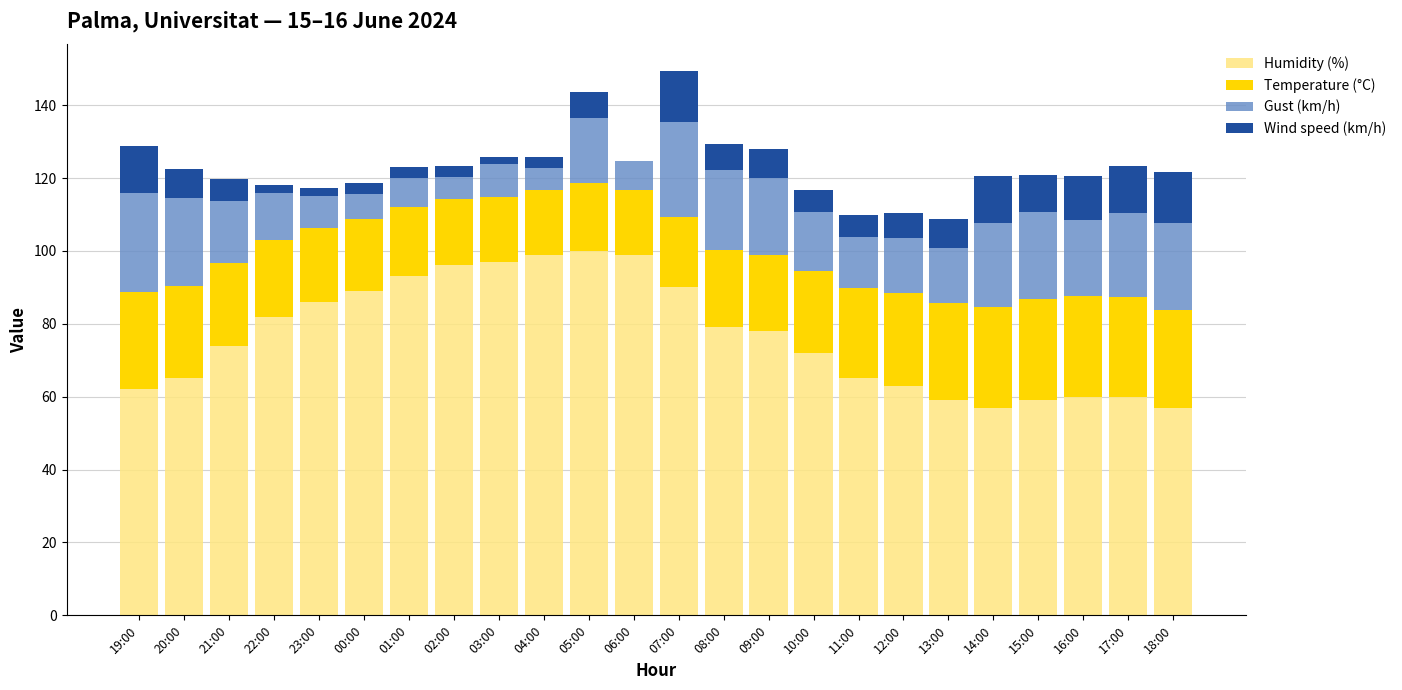

True or false: Humidity (%) has a value of 86.0 at 23:00.

True